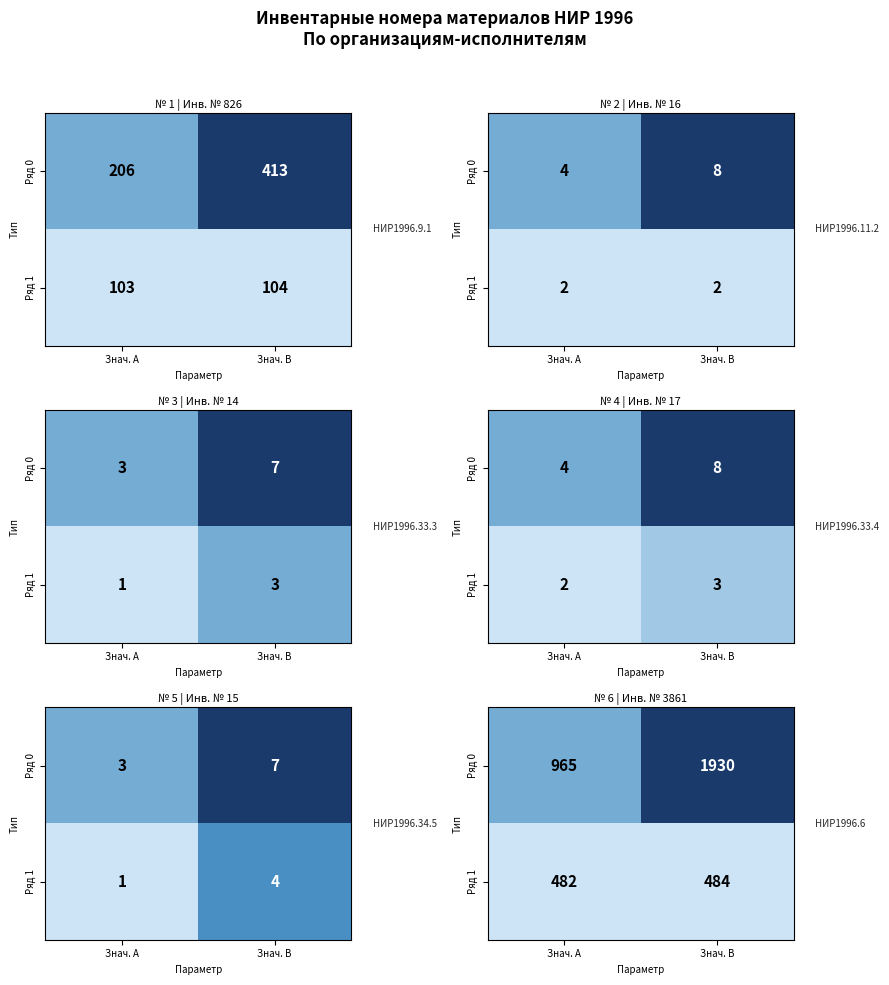

Which series changed the most between Знач. A and Знач. B?

Ряд 0